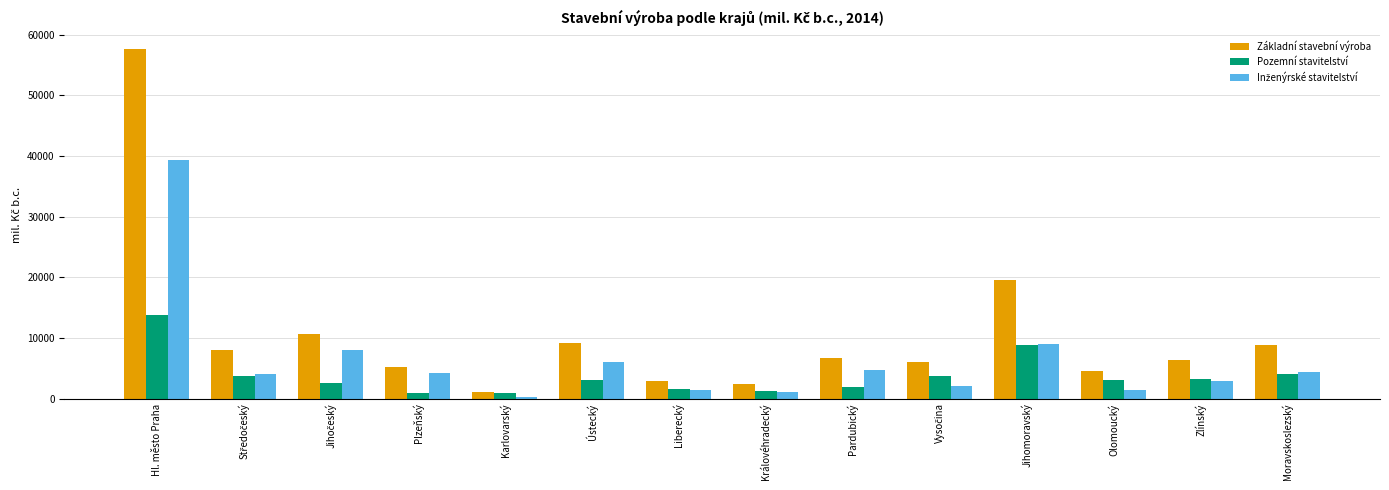

Between Karlovarský and Zlínský, which series saw the biggest shift?

Základní stavební výroba